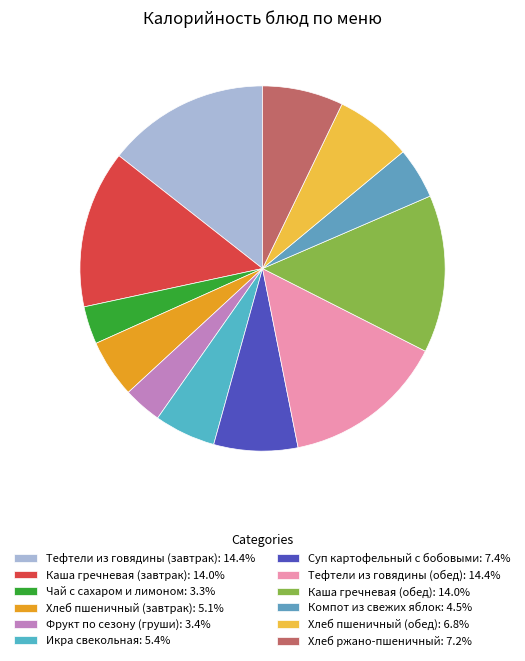

Is there a majority slice in this chart?

No